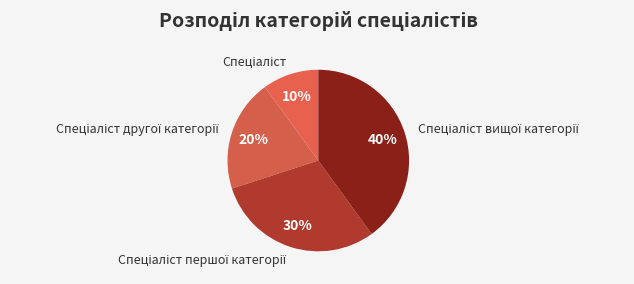

To the nearest percent, what is the difference between the largest and smallest slice percentages?

30%